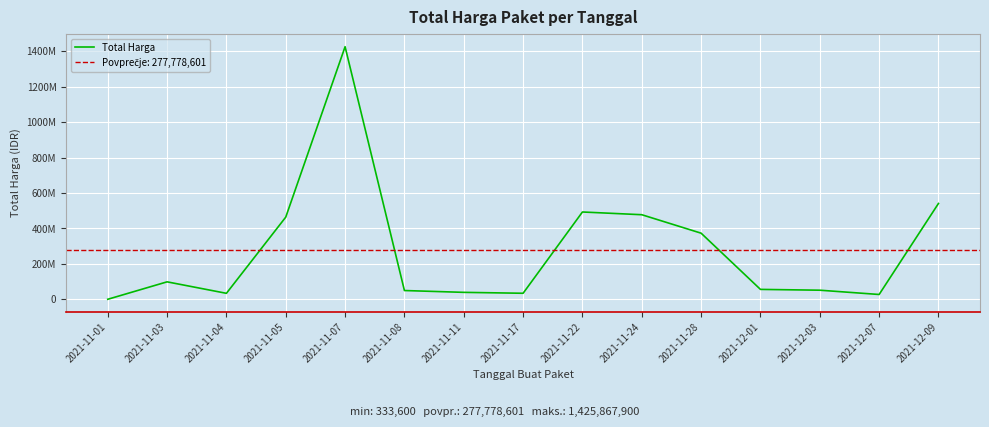

Reading left to right, extract all data points from this chart.

2021-11-01=333600	2021-11-03=98772570	2021-11-04=34000000	2021-11-05=464002100	2021-11-07=1425867900	2021-11-08=49730040	2021-11-11=39440000	2021-11-17=34292000	2021-11-22=493000000	2021-11-24=477600000	2021-11-28=373404000	2021-12-01=56152800	2021-12-03=51601000	2021-12-07=27412000	2021-12-09=541071000